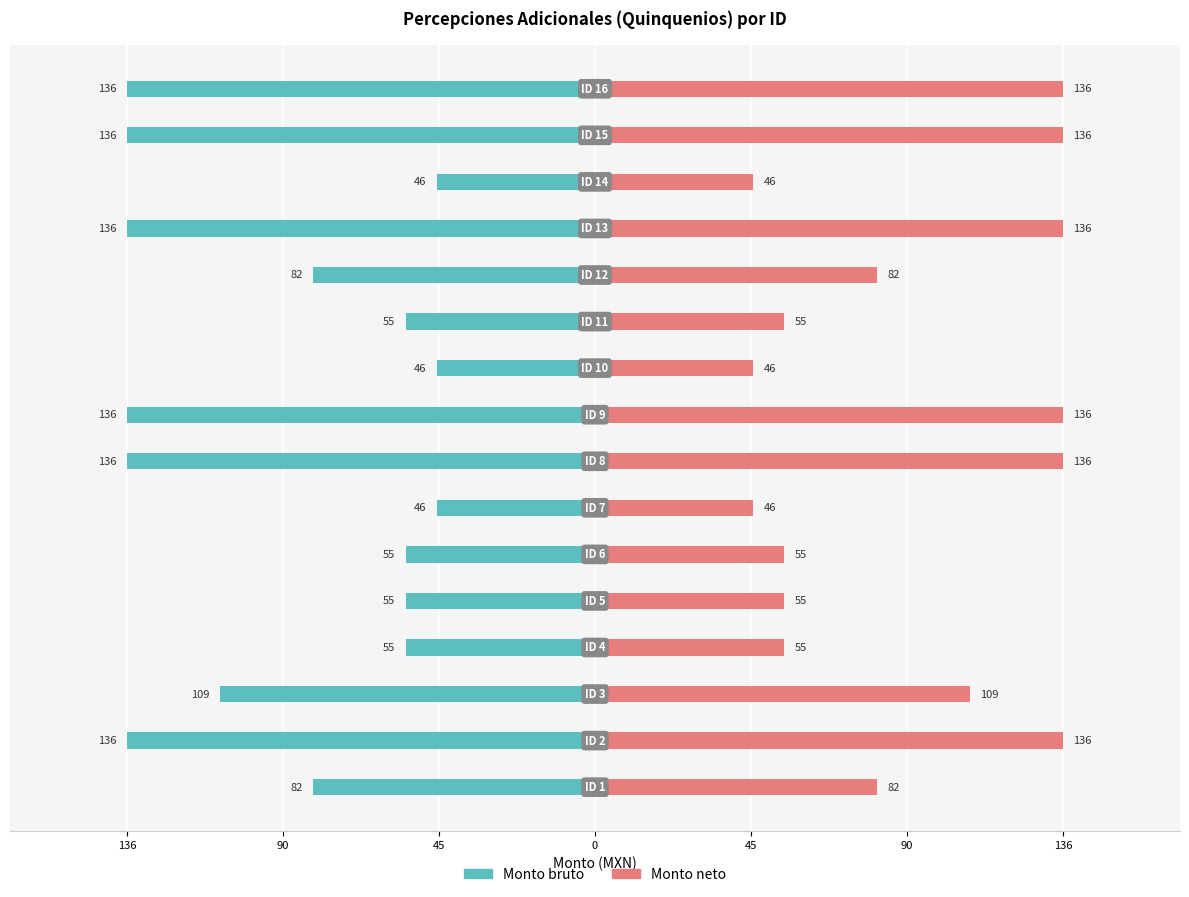

Is the value of Monto bruto at 0 greater than the value of Monto neto at 12?

No